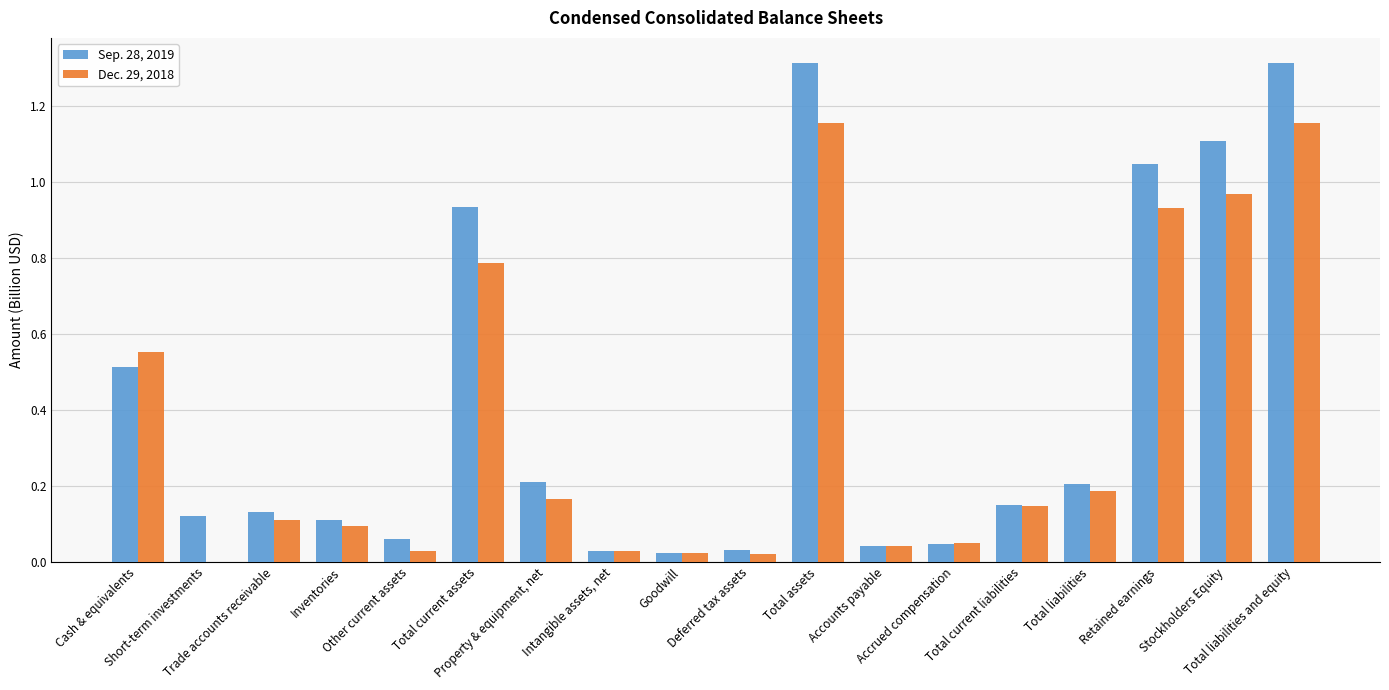

Which series has the widest spread of values?

Sep. 28, 2019